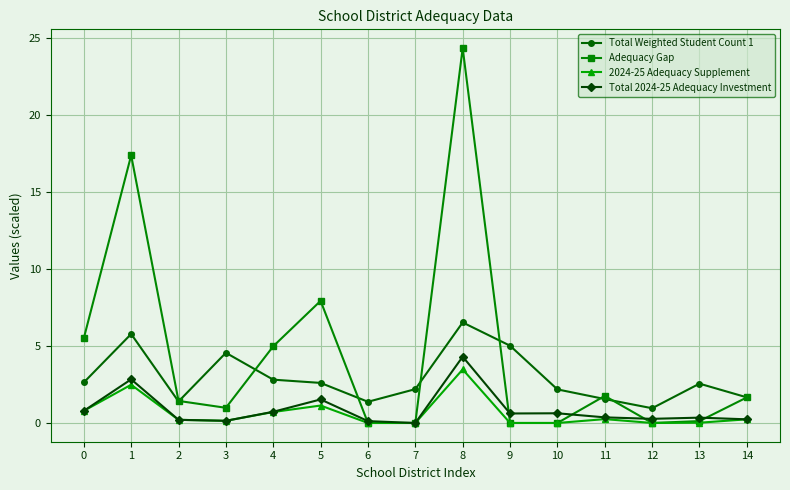

True or false: 2024-25 Adequacy Supplement has more than 1 points higher than both neighbors.

True